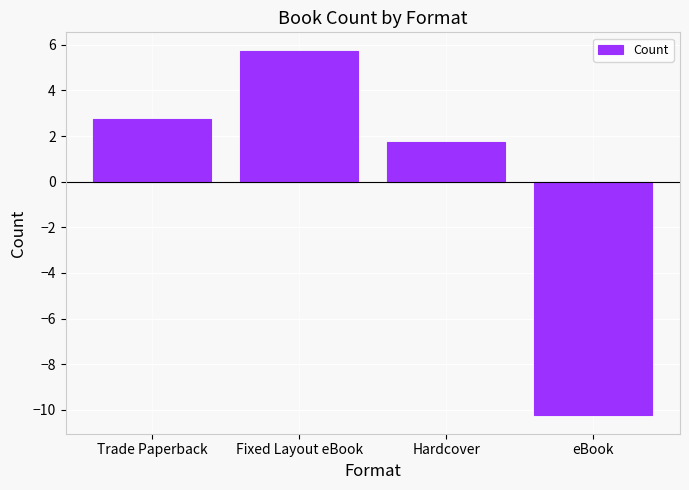

At which label is the value closest to -2?

Hardcover